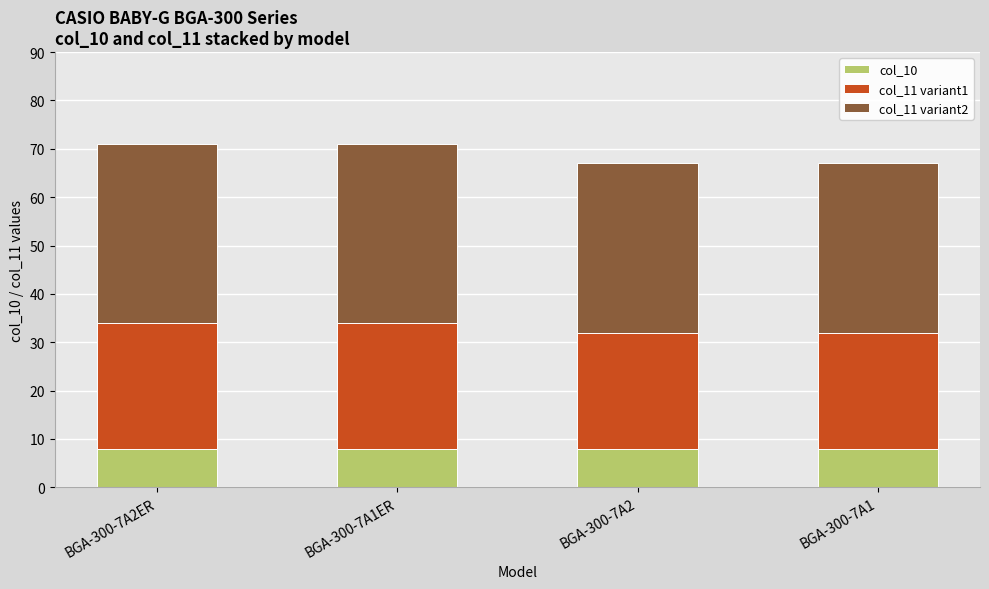

What is the sum of all col_10 values?

32